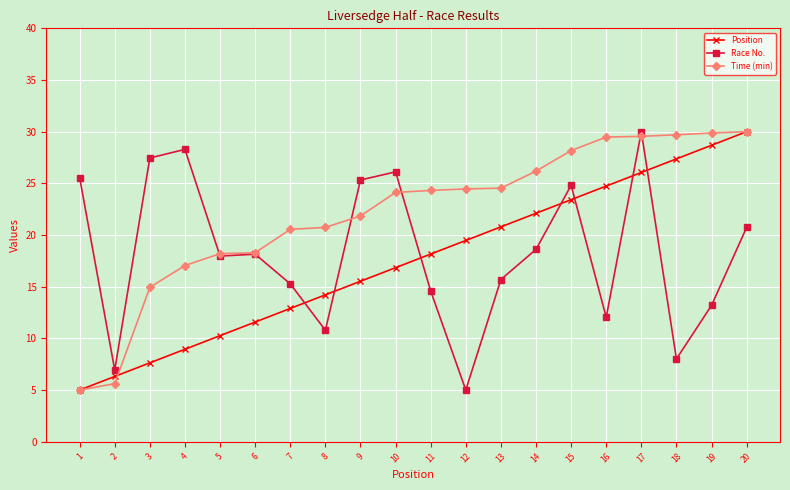

What is the lowest value of the Position series?

5.0